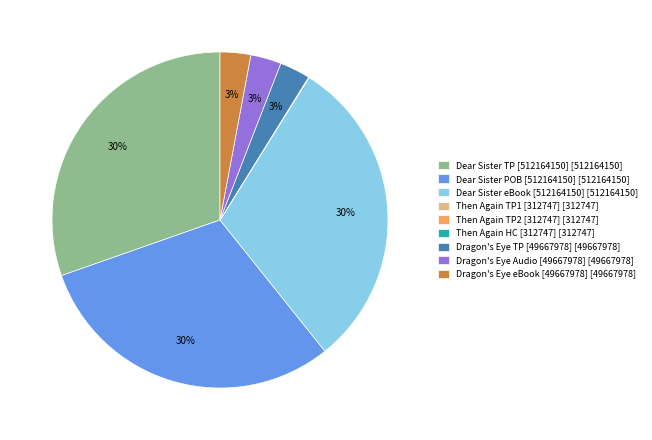

To the nearest percent, what portion does Dear Sister TP [512164150] [512164150] represent?

30%